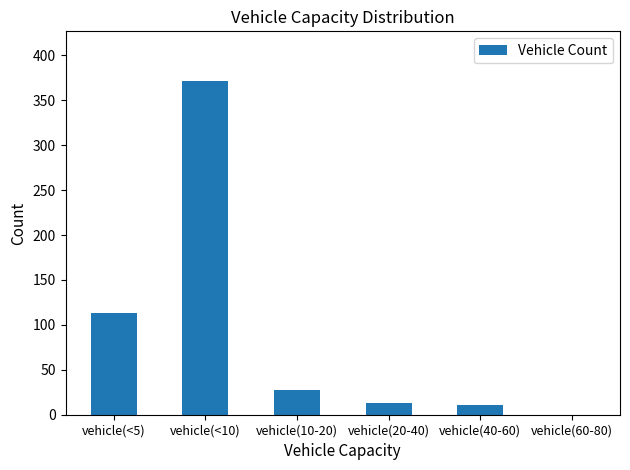

Reading right to left, list all the values displayed in this chart.

vehicle(60-80)=0	vehicle(40-60)=11	vehicle(20-40)=13	vehicle(10-20)=27	vehicle(<10)=371	vehicle(<5)=113